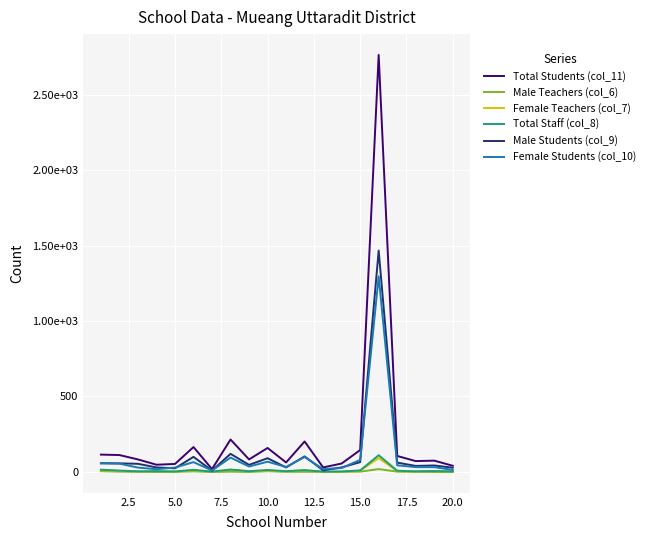

Does the chart display data point markers on the line(s)?

No